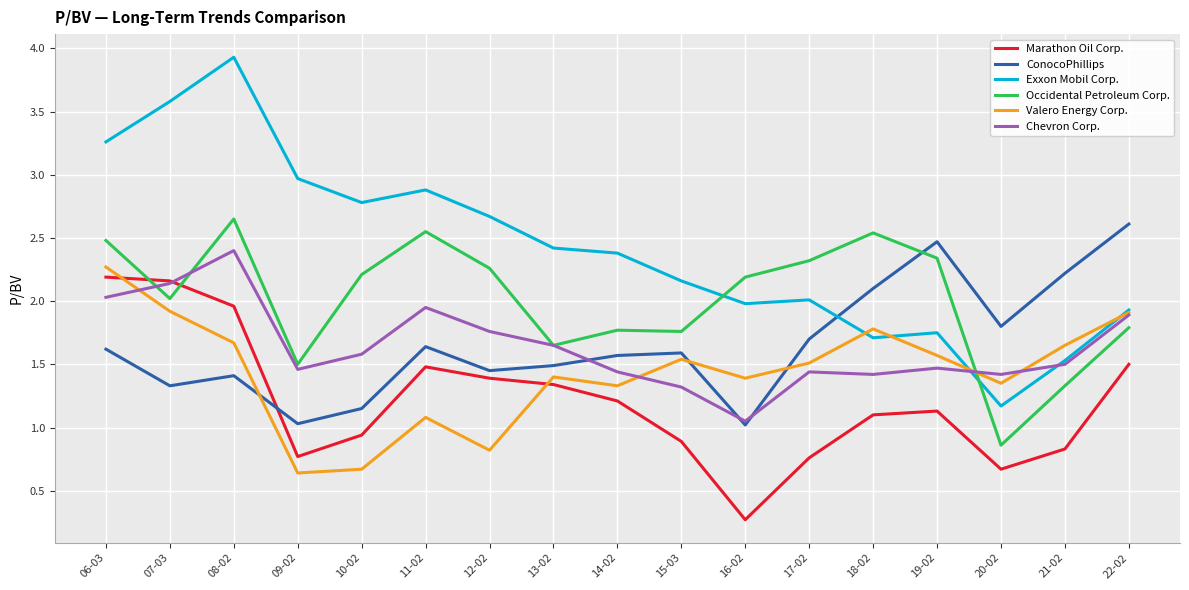

What is the total value across all series at 18-02?

10.7